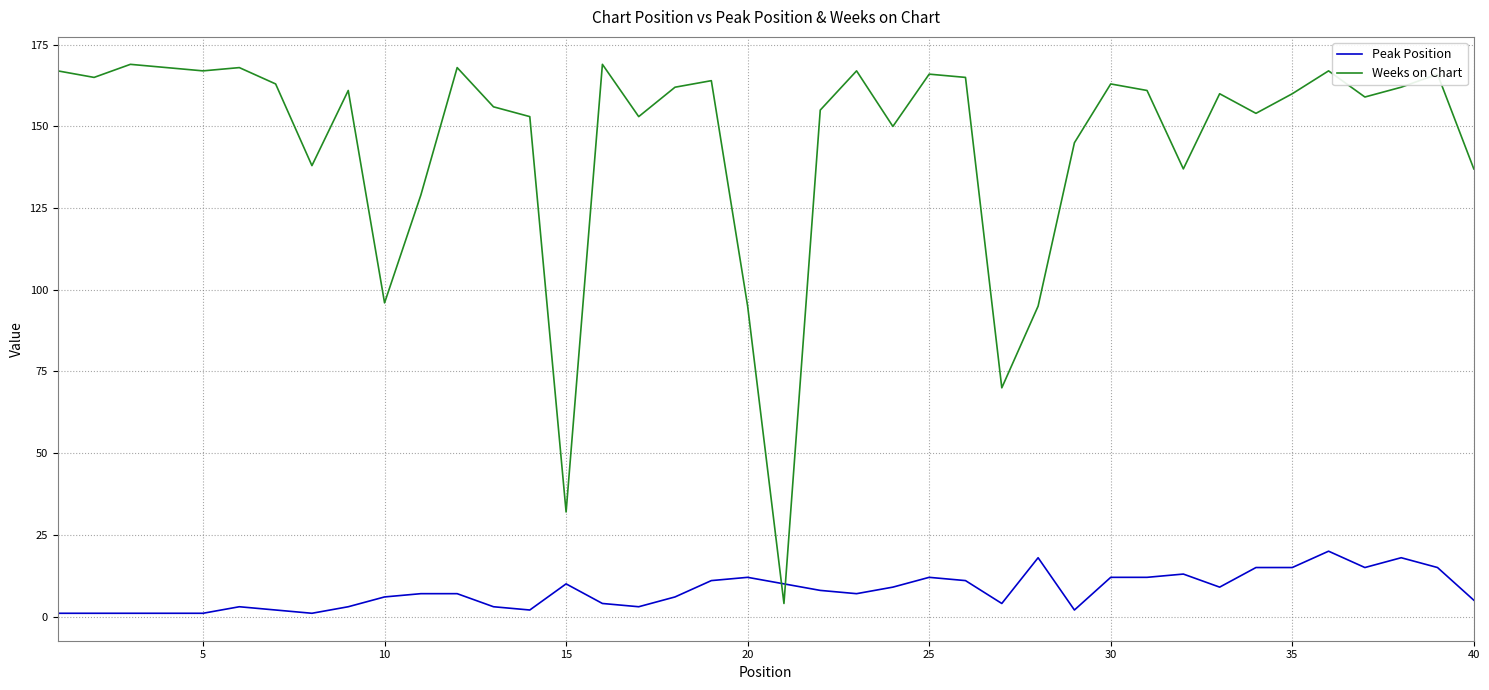

How many intersections are there between Peak Position and Weeks on Chart?

2